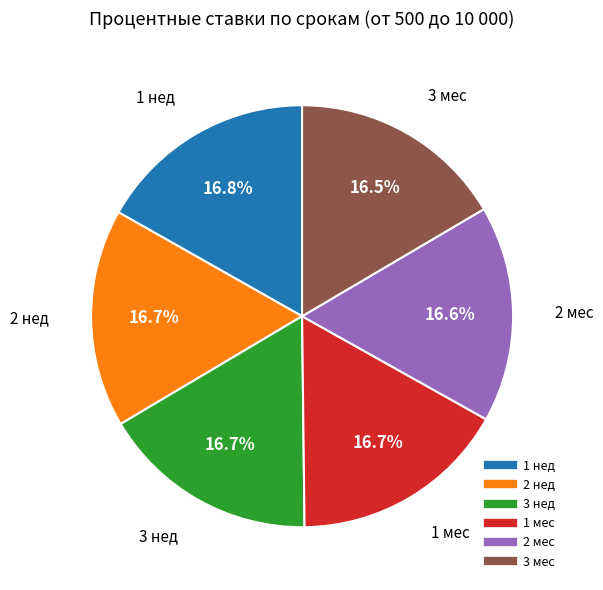

The 3 нед slice represents 17% of the pie. True or false?

True